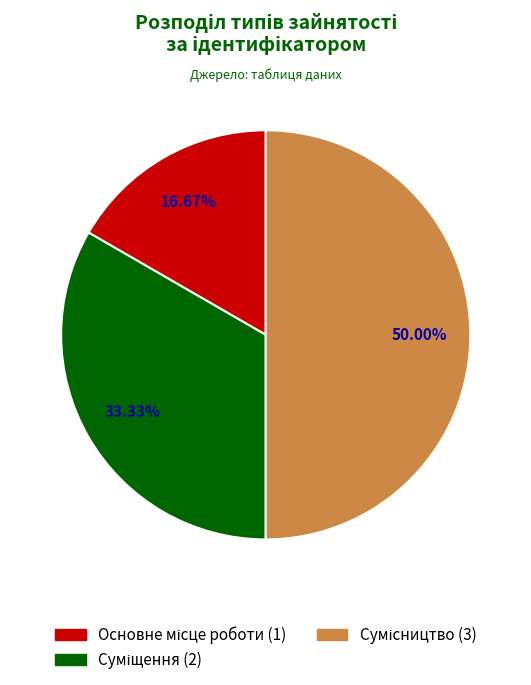

Is it true that Сумісництво is 44% of the pie?

False